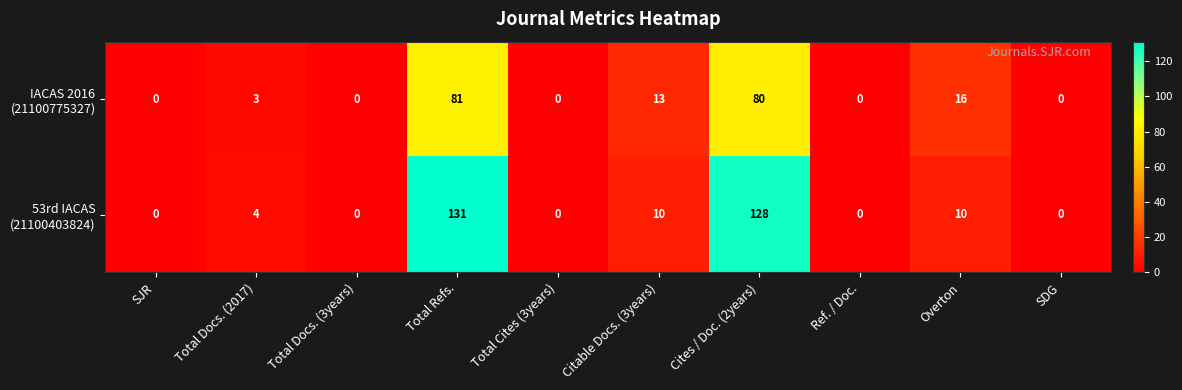

What is the spread (max minus min) of values at Overton?

6